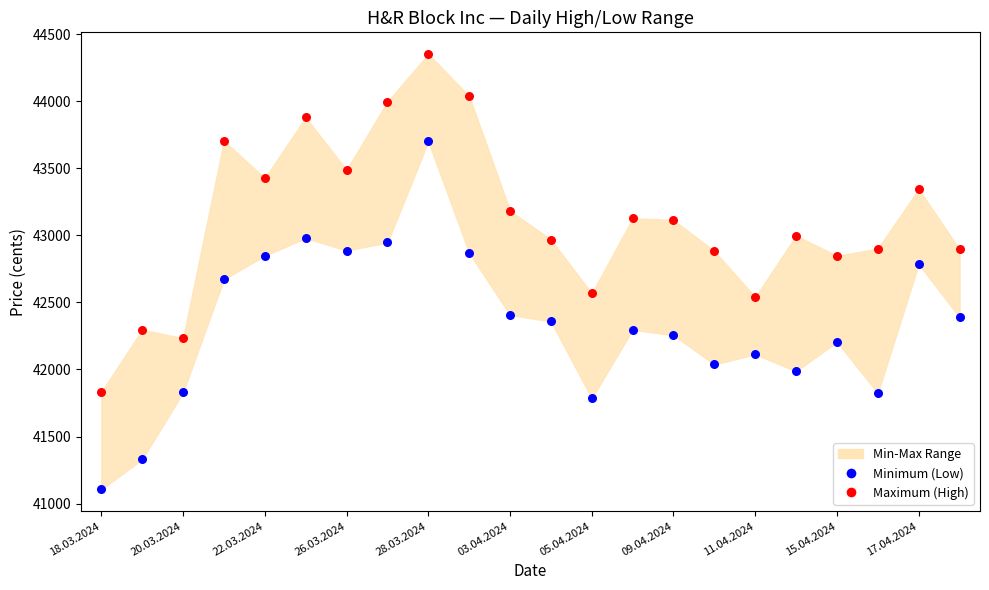

Across all data points, what is the range of Y values (max minus min)?

3246